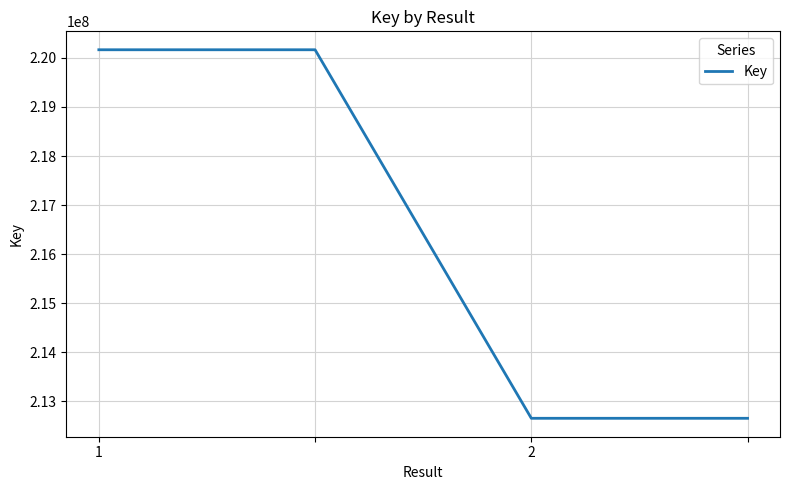

What is the average value?

216409844